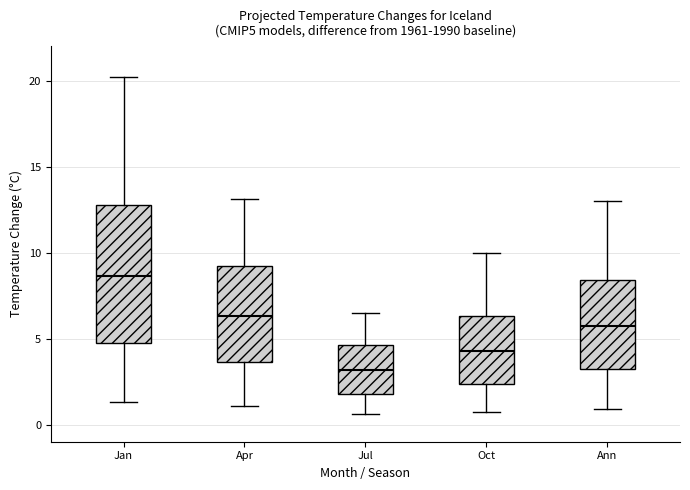

Reading left to right, read every box against the y-axis: the position of its median line, the range the box covers, and the ends of its whiskers. The values are not printed on the chart, so give them approximately, as read against the axis.

Jan: median 8.5, box 4.5 to 13.0, whiskers 1.5 to 20.0
Apr: median 6.5, box 3.5 to 9.0, whiskers 1.0 to 13.0
Jul: median 3.0, box 2.0 to 4.5, whiskers 0.5 to 6.5
Oct: median 4.5, box 2.5 to 6.5, whiskers 0.5 to 10.0
Ann: median 6.0, box 3.5 to 8.5, whiskers 1.0 to 13.0